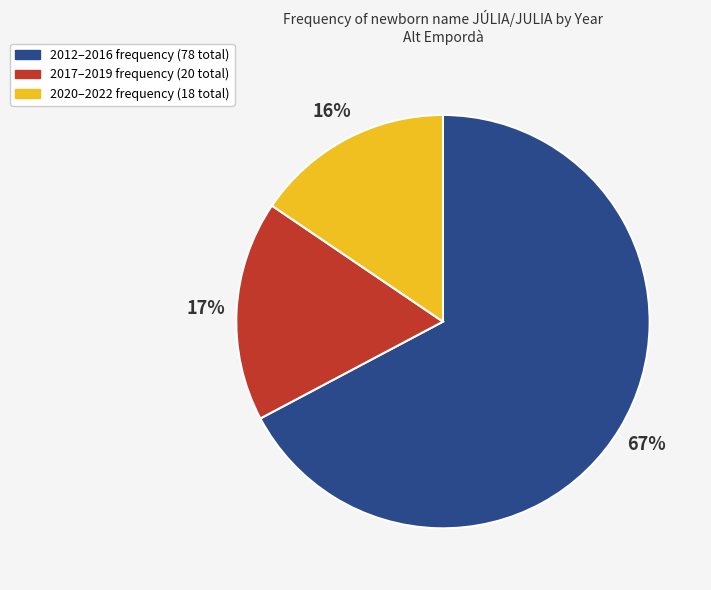

Does any single category account for the majority?

Yes